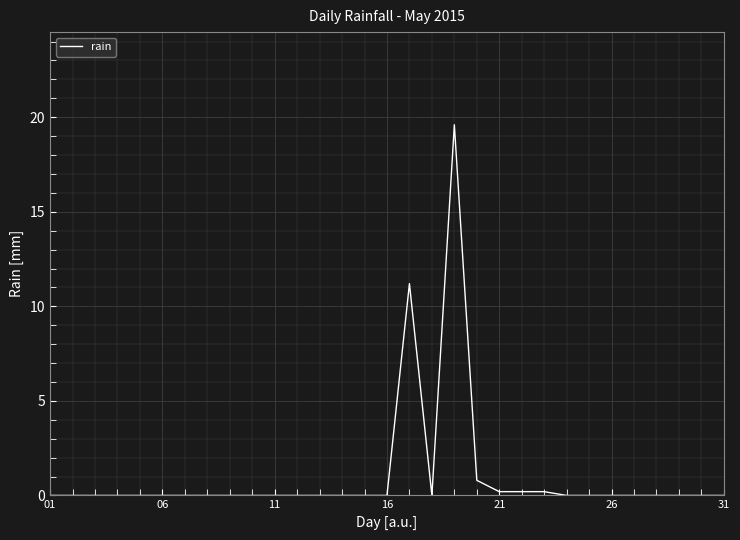

What is the maximum value shown in the chart?

19.6